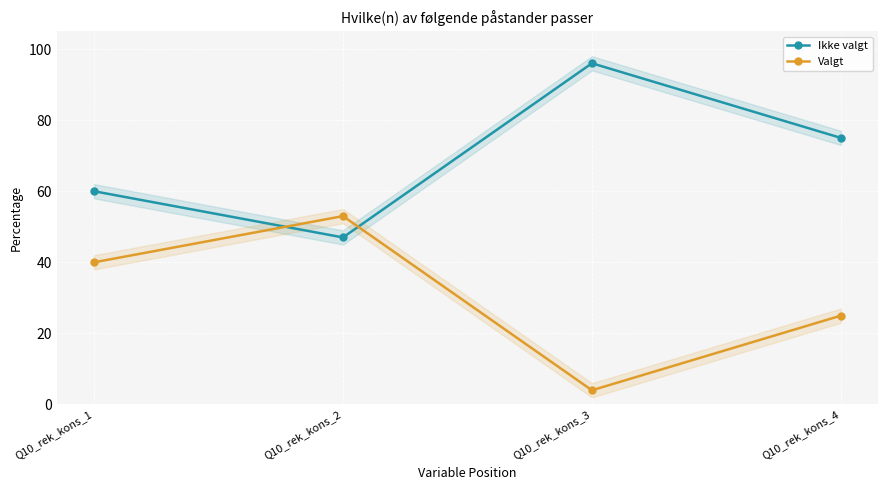

Reading right to left, what are all the values shown in this chart?

Ikke valgt: Q10_rek_kons_1=60	Q10_rek_kons_2=47	Q10_rek_kons_3=96	Q10_rek_kons_4=75
Valgt: Q10_rek_kons_1=40	Q10_rek_kons_2=53	Q10_rek_kons_3=4	Q10_rek_kons_4=25